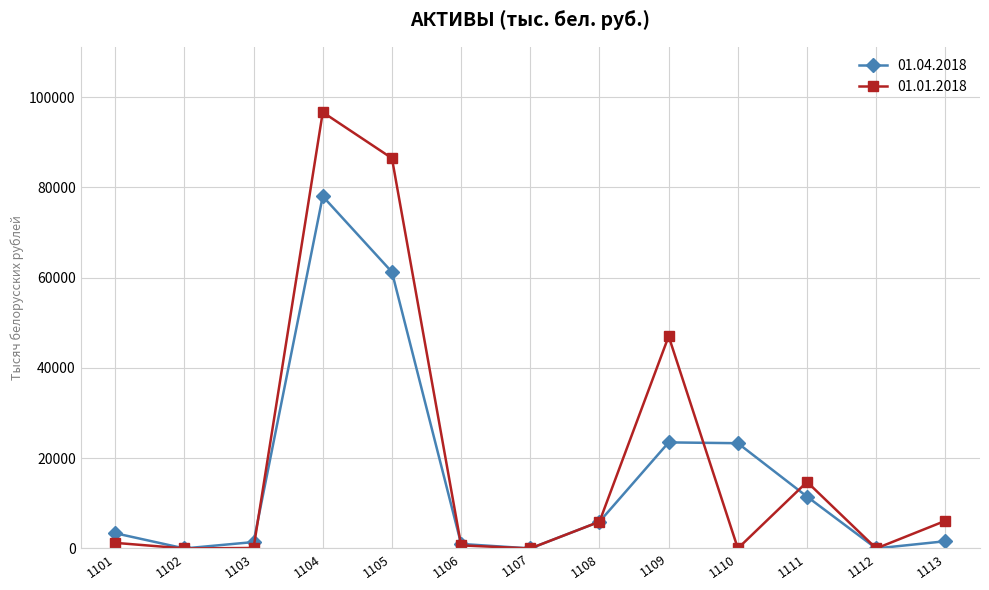

Does the chart display data point markers on the line(s)?

Yes